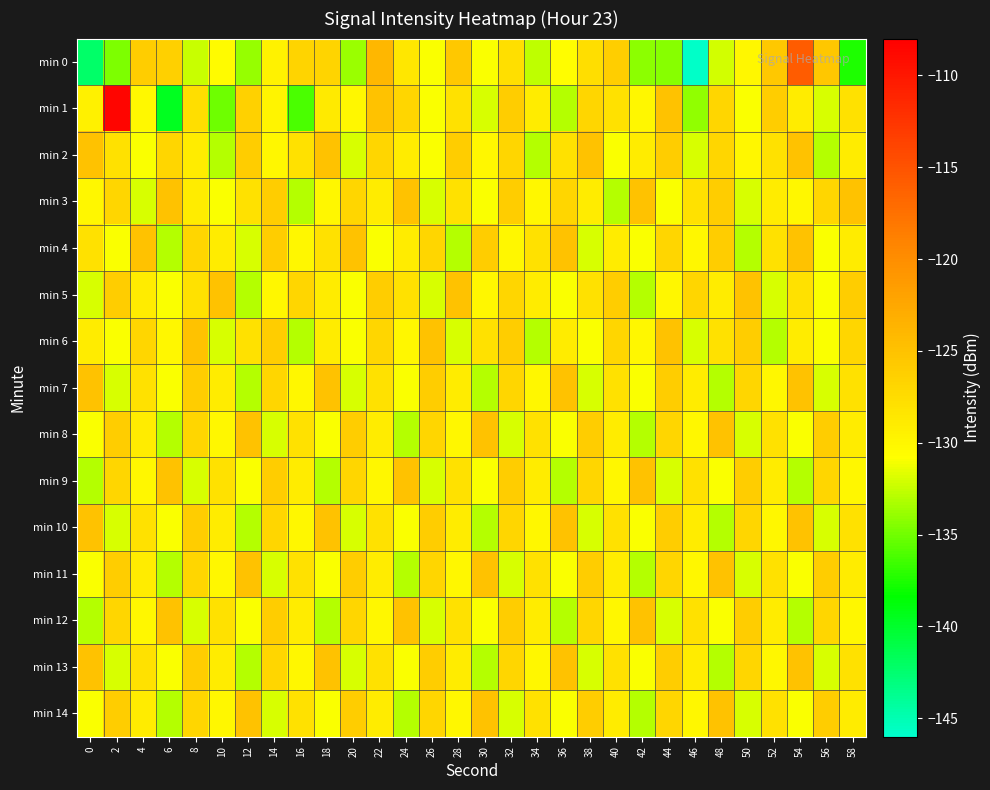

Reading left to right, transcribe all the data shown in this chart.

min 0: 0=-142.2	2=-134.7	4=-126.1	6=-126.4	8=-132.4	10=-130.5	12=-133.9	14=-129.6	16=-126.8	18=-126.7	20=-133.8	22=-123.9	24=-128.6	26=-130.9	28=-125.6	30=-131.0	32=-127.8	34=-132.7	36=-130.7	38=-127.7	40=-126.1	42=-134.2	44=-134.4	46=-145.8	48=-132.2	50=-130.1	52=-125.6	54=-115.9	56=-125.5	58=-137.4
min 1: 0=-129.5	2=-108.5	4=-130.2	6=-139.6	8=-127.7	10=-135.1	12=-126.5	14=-129.8	16=-136.1	18=-128.8	20=-130.0	22=-125.0	24=-127.0	26=-131.0	28=-128.0	30=-132.0	32=-126.0	34=-129.0	36=-133.0	38=-127.0	40=-128.0	42=-130.0	44=-125.0	46=-134.0	48=-127.0	50=-131.0	52=-126.0	54=-129.0	56=-132.0	58=-128.0
min 2: 0=-125.0	2=-128.0	4=-131.0	6=-127.0	8=-129.0	10=-133.0	12=-126.0	14=-130.0	16=-128.0	18=-125.0	20=-132.0	22=-127.0	24=-129.0	26=-131.0	28=-126.0	30=-130.0	32=-127.0	34=-133.0	36=-128.0	38=-125.0	40=-131.0	42=-129.0	44=-126.0	46=-132.0	48=-127.0	50=-130.0	52=-128.0	54=-125.0	56=-133.0	58=-129.0
min 3: 0=-130.0	2=-127.0	4=-132.0	6=-125.0	8=-129.0	10=-131.0	12=-128.0	14=-126.0	16=-133.0	18=-130.0	20=-127.0	22=-129.0	24=-125.0	26=-132.0	28=-128.0	30=-131.0	32=-126.0	34=-130.0	36=-127.0	38=-129.0	40=-133.0	42=-125.0	44=-131.0	46=-128.0	48=-126.0	50=-132.0	52=-129.0	54=-130.0	56=-127.0	58=-125.0
min 4: 0=-128.0	2=-131.0	4=-125.0	6=-133.0	8=-127.0	10=-129.0	12=-132.0	14=-126.0	16=-130.0	18=-128.0	20=-125.0	22=-131.0	24=-129.0	26=-127.0	28=-133.0	30=-126.0	32=-130.0	34=-128.0	36=-125.0	38=-132.0	40=-129.0	42=-131.0	44=-127.0	46=-130.0	48=-126.0	50=-133.0	52=-128.0	54=-125.0	56=-131.0	58=-129.0
min 5: 0=-132.0	2=-126.0	4=-129.0	6=-131.0	8=-128.0	10=-125.0	12=-133.0	14=-130.0	16=-127.0	18=-129.0	20=-131.0	22=-126.0	24=-128.0	26=-132.0	28=-125.0	30=-130.0	32=-127.0	34=-129.0	36=-131.0	38=-128.0	40=-126.0	42=-133.0	44=-130.0	46=-127.0	48=-129.0	50=-125.0	52=-132.0	54=-128.0	56=-131.0	58=-126.0
min 6: 0=-129.0	2=-131.0	4=-127.0	6=-130.0	8=-125.0	10=-132.0	12=-128.0	14=-126.0	16=-133.0	18=-129.0	20=-131.0	22=-127.0	24=-130.0	26=-125.0	28=-132.0	30=-128.0	32=-126.0	34=-133.0	36=-129.0	38=-131.0	40=-127.0	42=-130.0	44=-125.0	46=-132.0	48=-128.0	50=-126.0	52=-133.0	54=-129.0	56=-131.0	58=-127.0
min 7: 0=-125.0	2=-132.0	4=-128.0	6=-131.0	8=-126.0	10=-129.0	12=-133.0	14=-127.0	16=-130.0	18=-125.0	20=-132.0	22=-128.0	24=-131.0	26=-126.0	28=-129.0	30=-133.0	32=-127.0	34=-130.0	36=-125.0	38=-132.0	40=-128.0	42=-131.0	44=-126.0	46=-129.0	48=-133.0	50=-127.0	52=-130.0	54=-125.0	56=-132.0	58=-128.0
min 8: 0=-131.0	2=-126.0	4=-129.0	6=-133.0	8=-127.0	10=-130.0	12=-125.0	14=-132.0	16=-128.0	18=-131.0	20=-126.0	22=-129.0	24=-133.0	26=-127.0	28=-130.0	30=-125.0	32=-132.0	34=-128.0	36=-131.0	38=-126.0	40=-129.0	42=-133.0	44=-127.0	46=-130.0	48=-125.0	50=-132.0	52=-128.0	54=-131.0	56=-126.0	58=-129.0
min 9: 0=-133.0	2=-127.0	4=-130.0	6=-125.0	8=-132.0	10=-128.0	12=-131.0	14=-126.0	16=-129.0	18=-133.0	20=-127.0	22=-130.0	24=-125.0	26=-132.0	28=-128.0	30=-131.0	32=-126.0	34=-129.0	36=-133.0	38=-127.0	40=-130.0	42=-125.0	44=-132.0	46=-128.0	48=-131.0	50=-126.0	52=-129.0	54=-133.0	56=-127.0	58=-130.0
min 10: 0=-125.0	2=-132.0	4=-128.0	6=-131.0	8=-126.0	10=-129.0	12=-133.0	14=-127.0	16=-130.0	18=-125.0	20=-132.0	22=-128.0	24=-131.0	26=-126.0	28=-129.0	30=-133.0	32=-127.0	34=-130.0	36=-125.0	38=-132.0	40=-128.0	42=-131.0	44=-126.0	46=-129.0	48=-133.0	50=-127.0	52=-130.0	54=-125.0	56=-132.0	58=-128.0
min 11: 0=-131.0	2=-126.0	4=-129.0	6=-133.0	8=-127.0	10=-130.0	12=-125.0	14=-132.0	16=-128.0	18=-131.0	20=-126.0	22=-129.0	24=-133.0	26=-127.0	28=-130.0	30=-125.0	32=-132.0	34=-128.0	36=-131.0	38=-126.0	40=-129.0	42=-133.0	44=-127.0	46=-130.0	48=-125.0	50=-132.0	52=-128.0	54=-131.0	56=-126.0	58=-129.0
min 12: 0=-133.0	2=-127.0	4=-130.0	6=-125.0	8=-132.0	10=-128.0	12=-131.0	14=-126.0	16=-129.0	18=-133.0	20=-127.0	22=-130.0	24=-125.0	26=-132.0	28=-128.0	30=-131.0	32=-126.0	34=-129.0	36=-133.0	38=-127.0	40=-130.0	42=-125.0	44=-132.0	46=-128.0	48=-131.0	50=-126.0	52=-129.0	54=-133.0	56=-127.0	58=-130.0
min 13: 0=-125.0	2=-132.0	4=-128.0	6=-131.0	8=-126.0	10=-129.0	12=-133.0	14=-127.0	16=-130.0	18=-125.0	20=-132.0	22=-128.0	24=-131.0	26=-126.0	28=-129.0	30=-133.0	32=-127.0	34=-130.0	36=-125.0	38=-132.0	40=-128.0	42=-131.0	44=-126.0	46=-129.0	48=-133.0	50=-127.0	52=-130.0	54=-125.0	56=-132.0	58=-128.0
min 14: 0=-131.0	2=-126.0	4=-129.0	6=-133.0	8=-127.0	10=-130.0	12=-125.0	14=-132.0	16=-128.0	18=-131.0	20=-126.0	22=-129.0	24=-133.0	26=-127.0	28=-130.0	30=-125.0	32=-132.0	34=-128.0	36=-131.0	38=-126.0	40=-129.0	42=-133.0	44=-127.0	46=-130.0	48=-125.0	50=-132.0	52=-128.0	54=-131.0	56=-126.0	58=-129.0